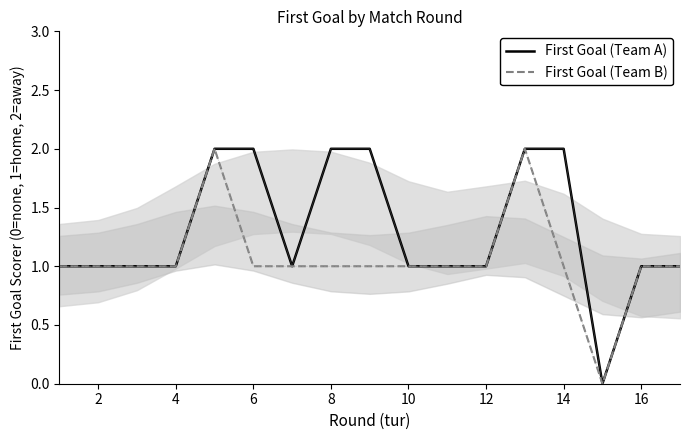

True or false: First Goal (Team A) has a value of 1 at 14.

False